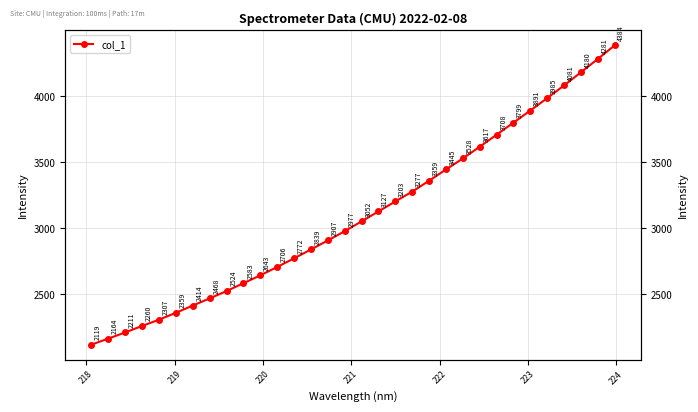

True or false: there are more than 2 points higher than both neighbors.

False